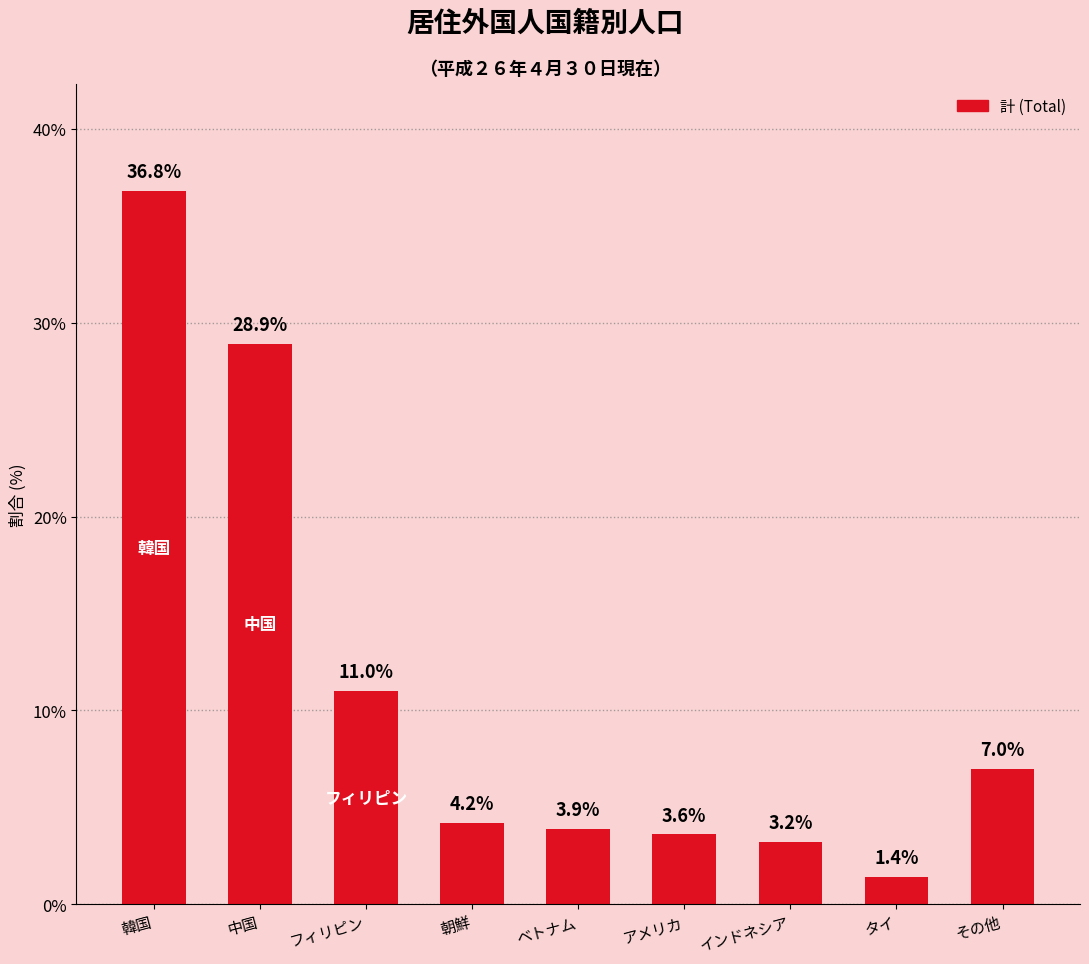

Rank the categories by value from lowest to highest.

タイ, インドネシア, アメリカ, ベトナム, 朝鮮, その他, フィリピン, 中国, 韓国